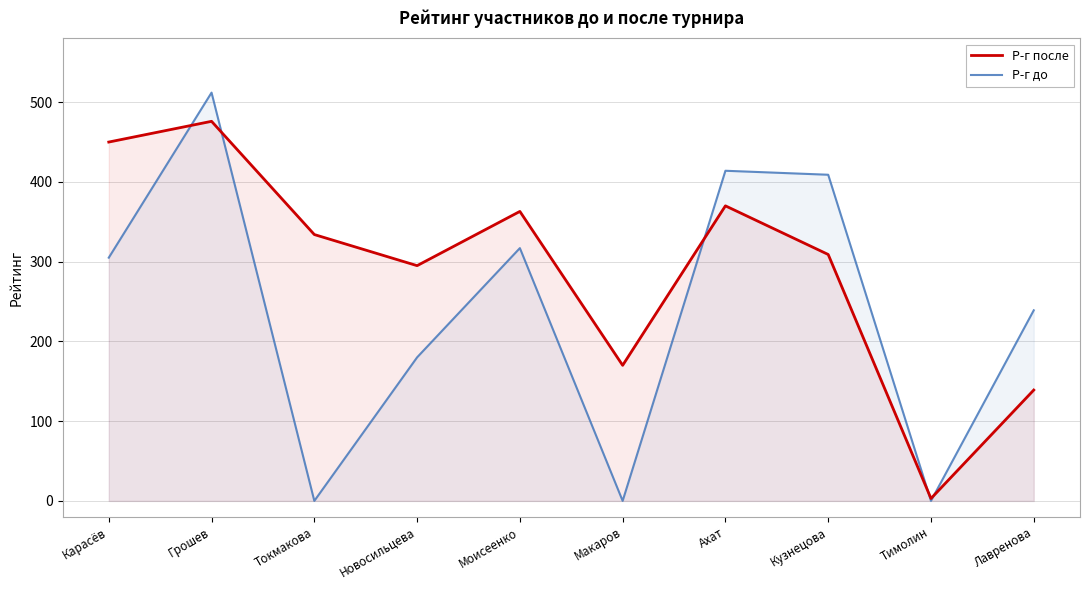

Rank the series by their average value, from highest to lowest.

Р-г после, Р-г до